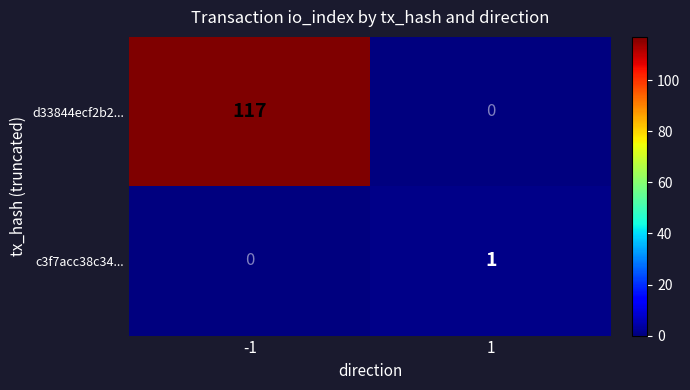

Which series has the largest range (max minus min)?

d33844ecf2b2...